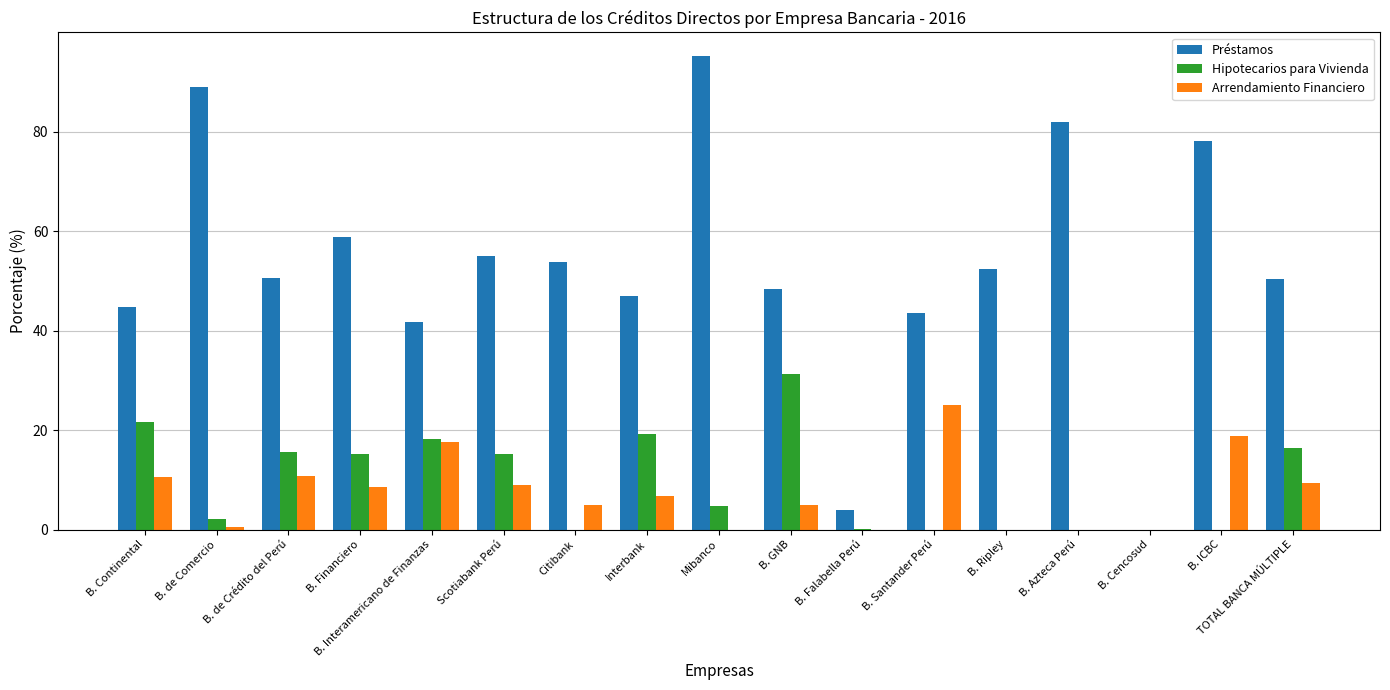

What is the total value across all series at TOTAL BANCA MÚLTIPLE?

76.2